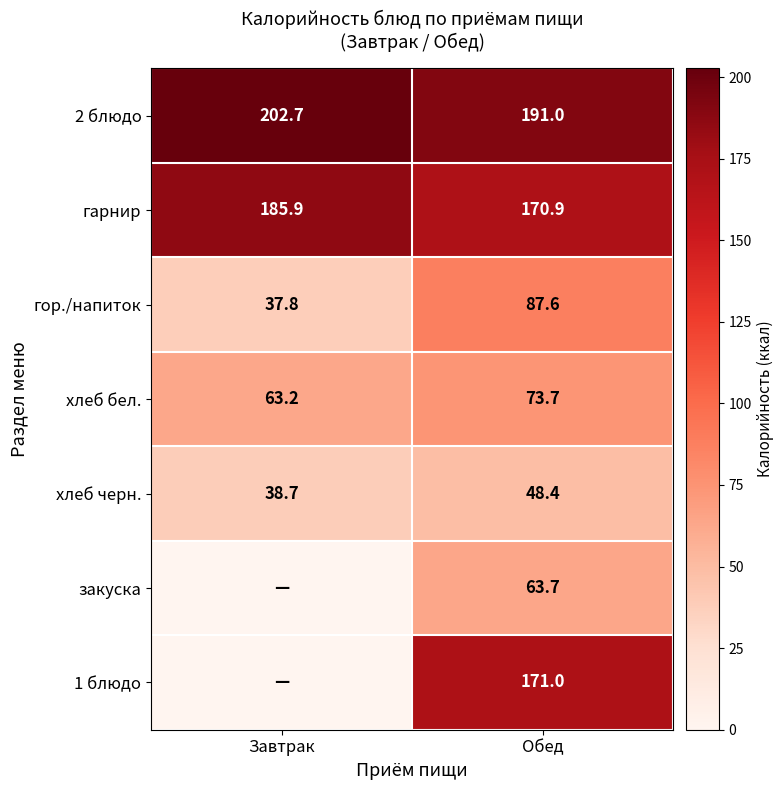

The value of гор./напиток at Обед is 87.6. True or false?

True